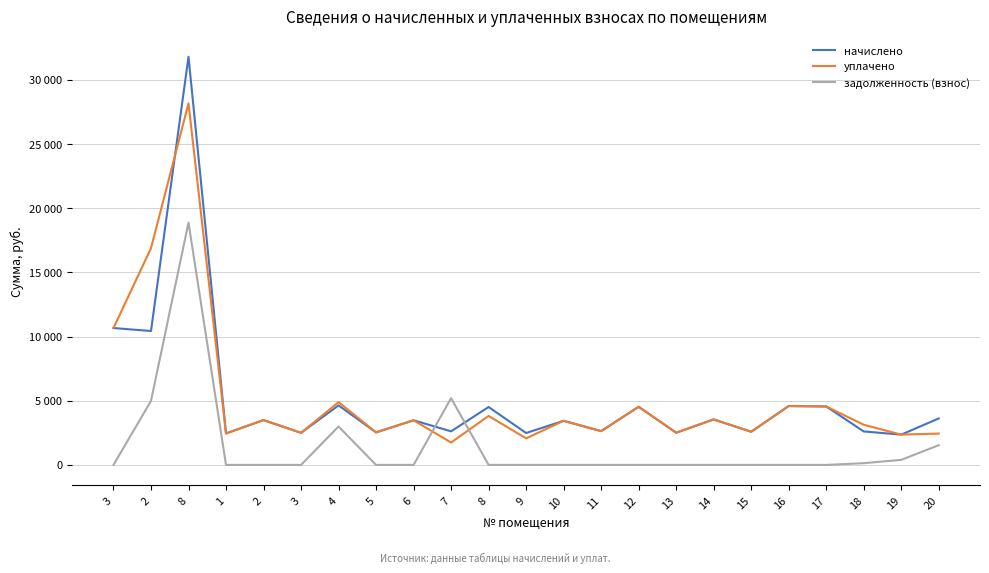

Does the chart display data point markers on the line(s)?

No